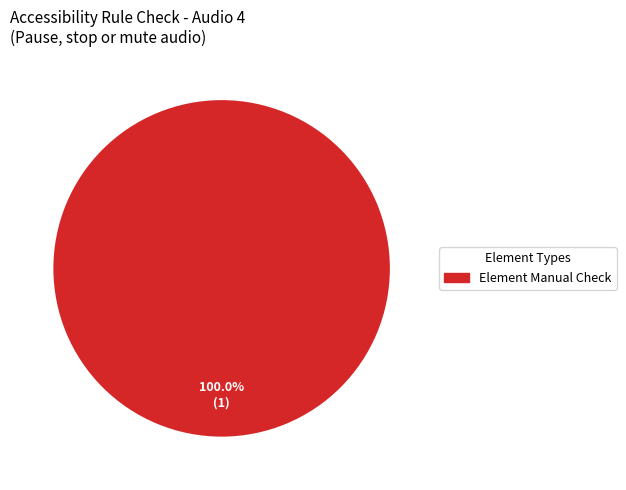

Does any single category account for the majority?

Yes